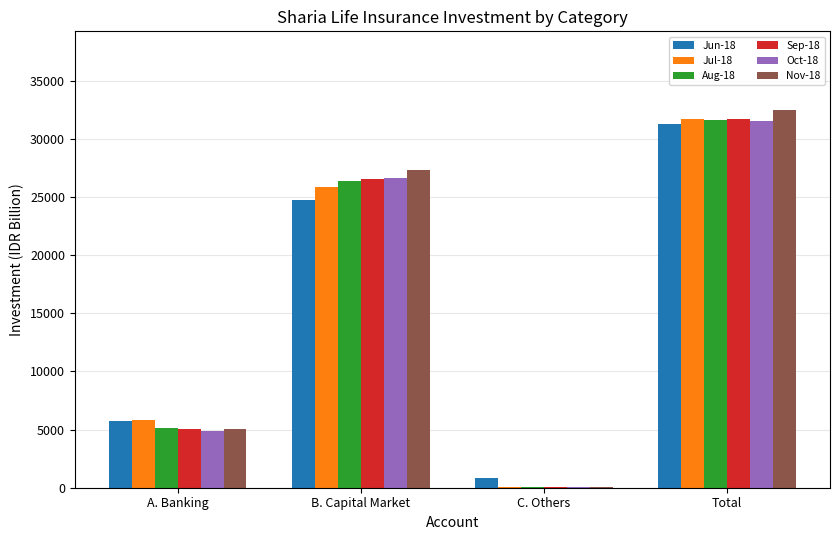

Which series has the widest spread of values?

Nov-18